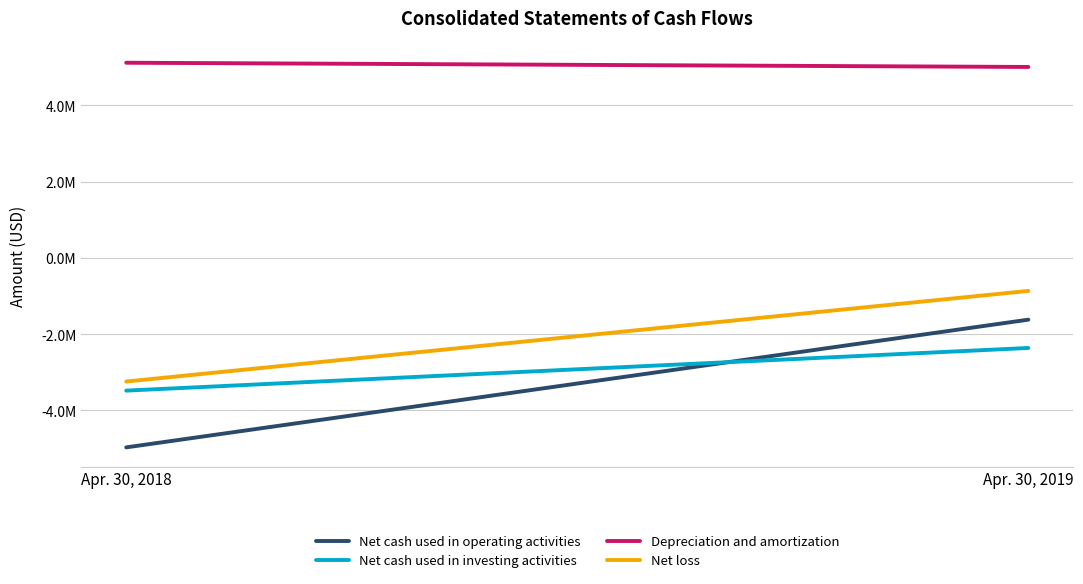

Reading left to right, extract all data points from this chart.

Net cash used in operating activities: Apr. 30, 2018=-4968479	Apr. 30, 2019=-1619500
Net cash used in investing activities: Apr. 30, 2018=-3479975	Apr. 30, 2019=-2361629
Depreciation and amortization: Apr. 30, 2018=5118297	Apr. 30, 2019=5007440
Net loss: Apr. 30, 2018=-3241870	Apr. 30, 2019=-865114